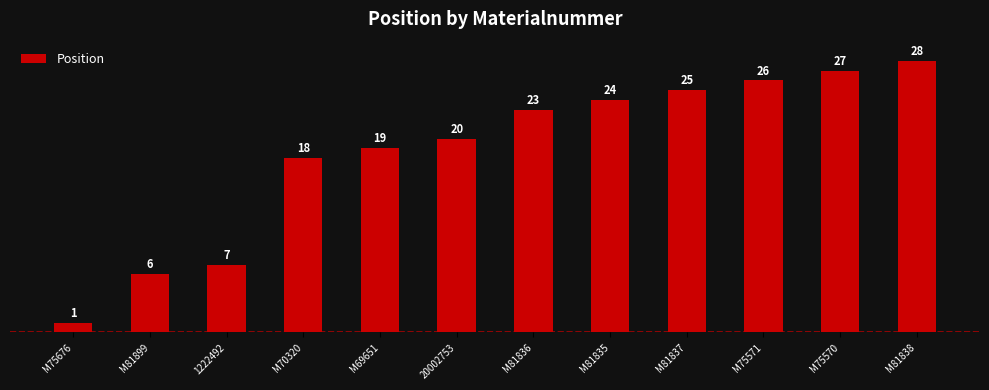

List the labels in order of value, largest first.

M81838, M75570, M75571, M81837, M81835, M81836, 20002753, M69651, M70320, 1222492, M81899, M75676